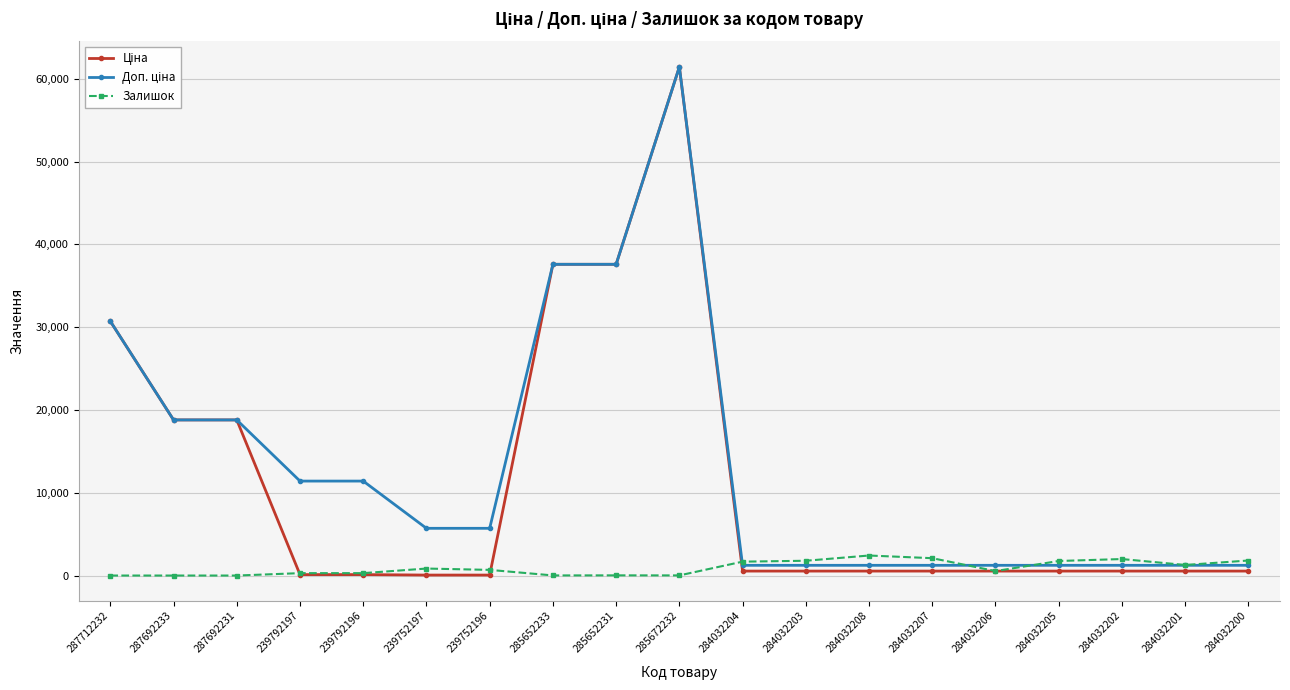

What is the value of the Залишок point at the 19th from the left?

1816.0